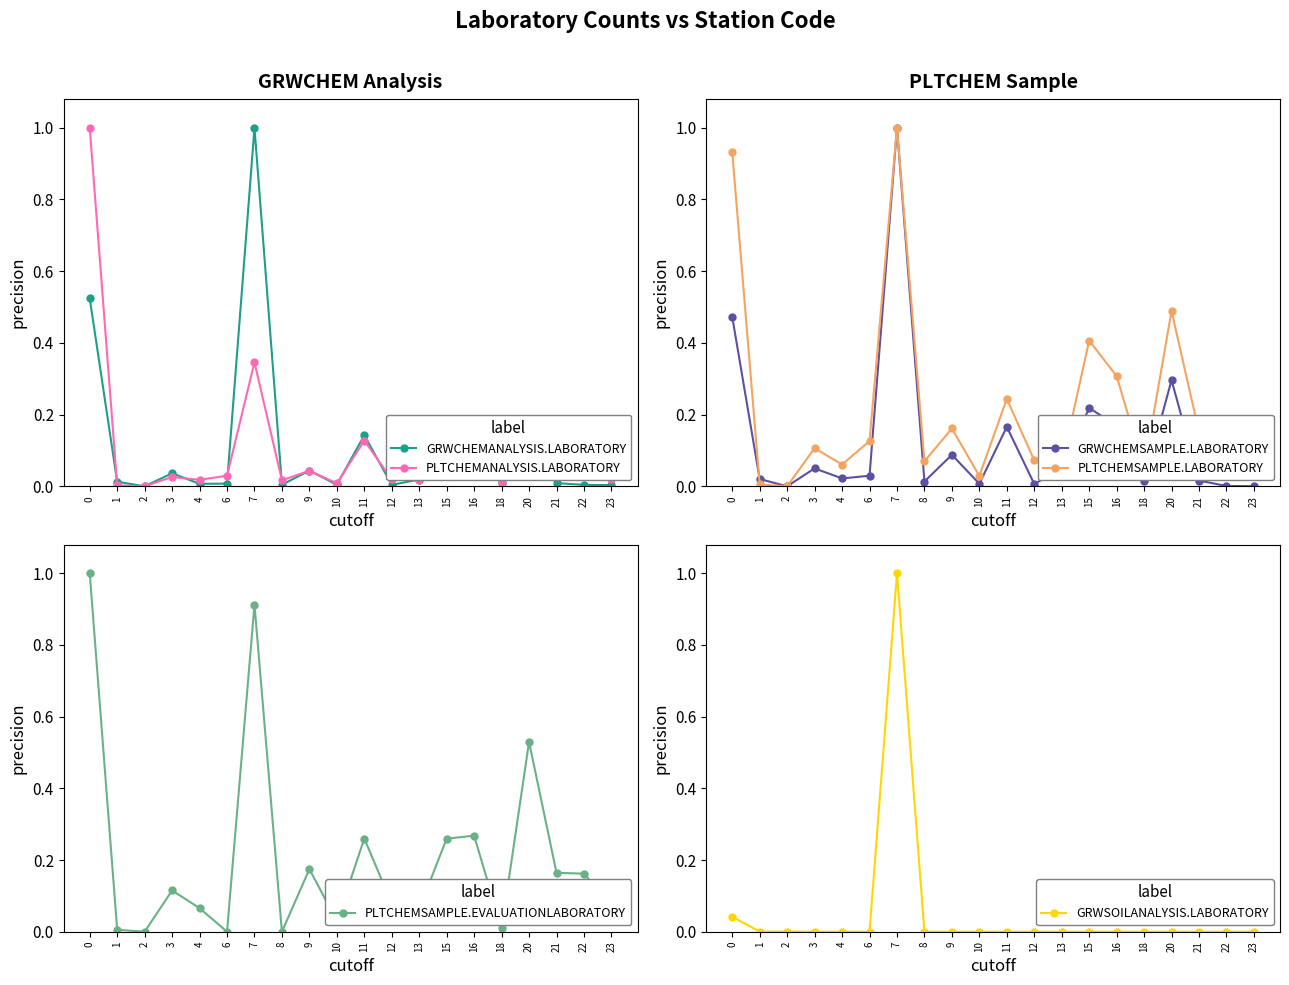

Where is PLTCHEMSAMPLE.LABORATORY nearest to the value 0?

2